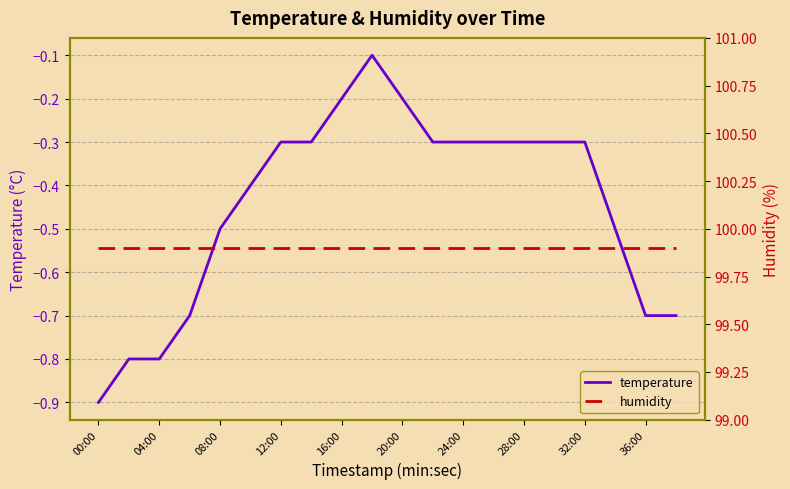

True or false: humidity and temperature intersect in this chart.

False